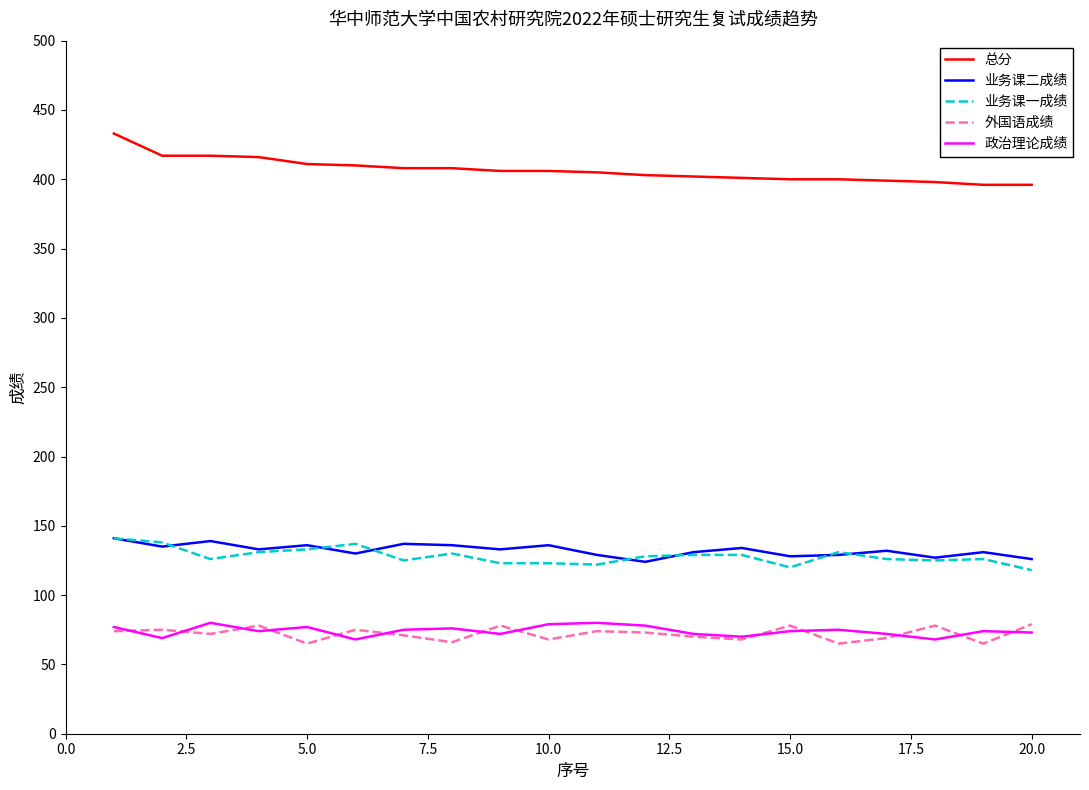

True or false: 总分 and 政治理论成绩 intersect in this chart.

False